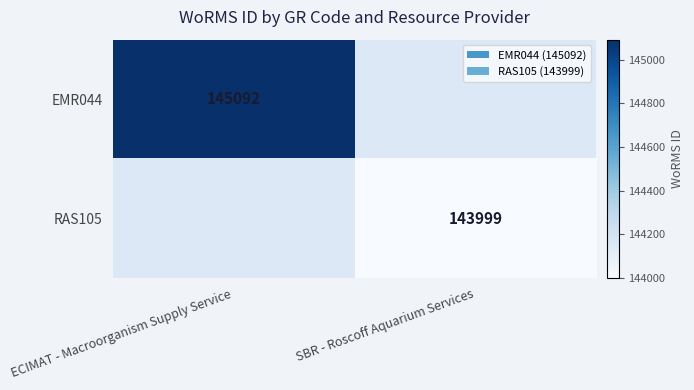

The value of EMR044 at ECIMAT - Macroorganism Supply Service is 208594. True or false?

False